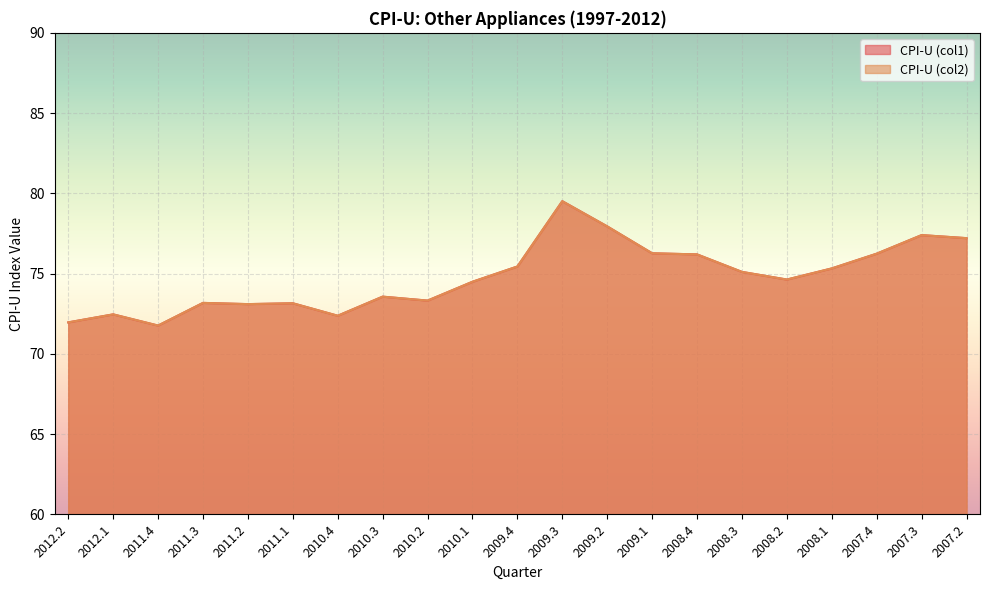

What is the total value across all series at 2009.4?

150.9